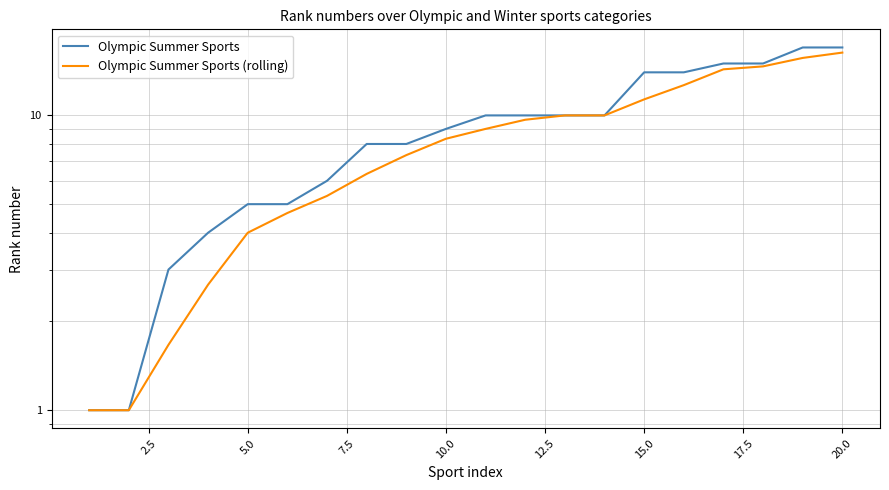

How many series are shown in this chart?

2